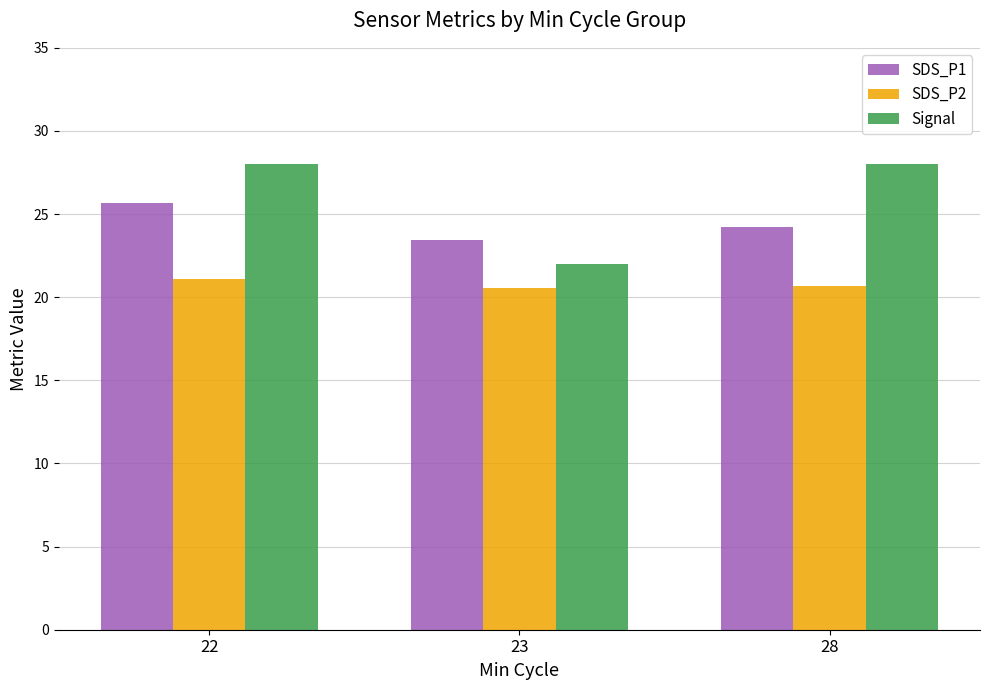

Rank the series at 22 from highest to lowest value.

Signal, SDS_P1, SDS_P2